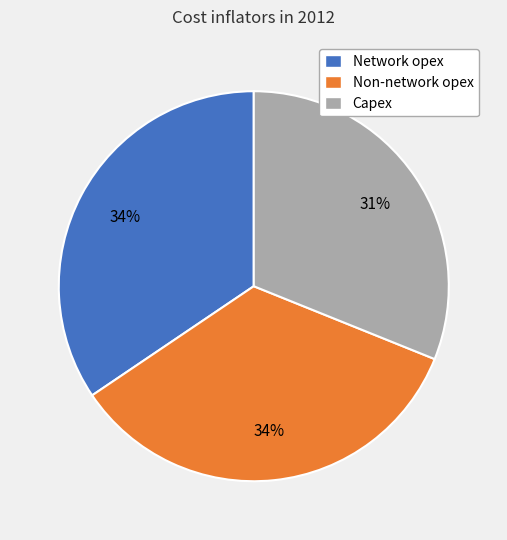

Is there a majority slice in this chart?

No